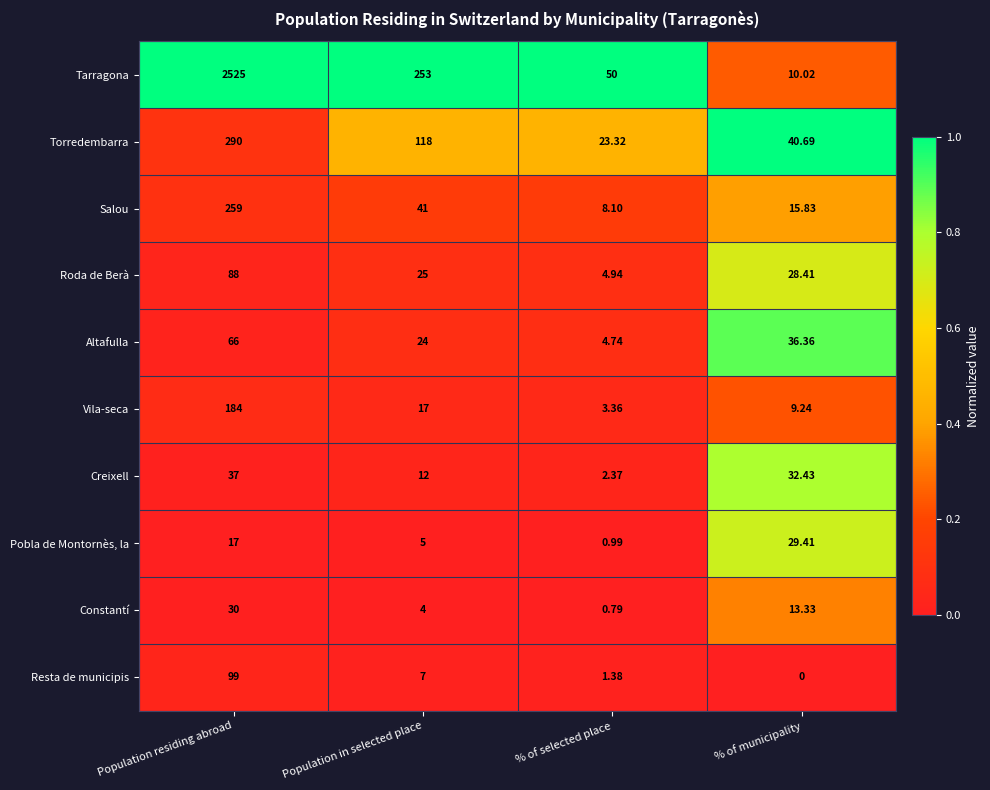

What is the total value across all series at % of selected place?

100.0